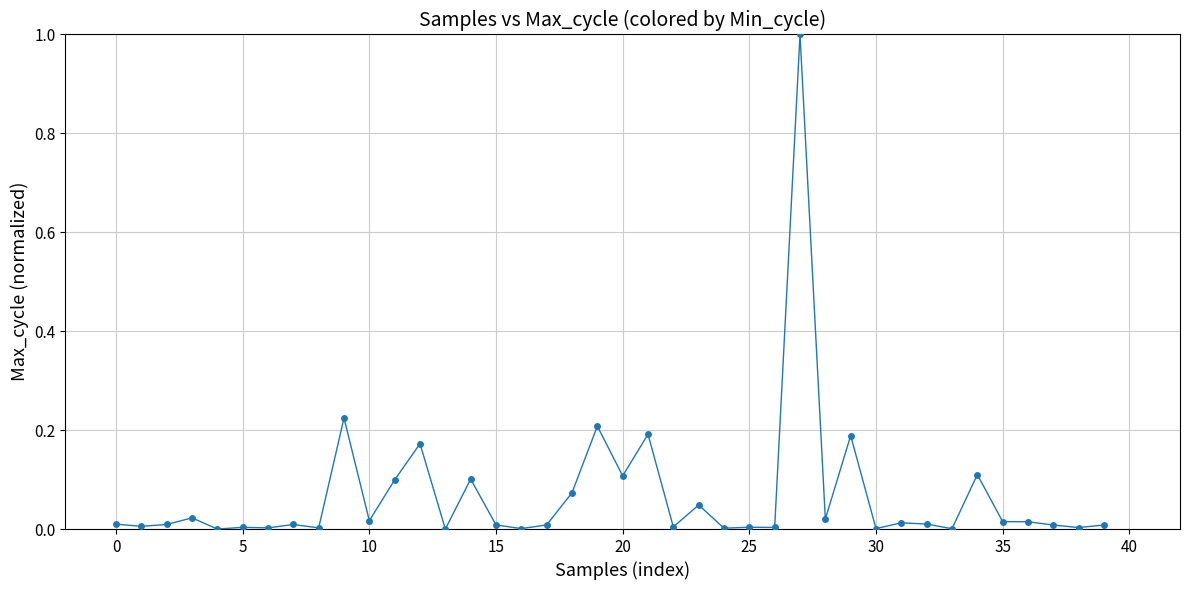

What is the difference between the maximum and second lowest values?

1.0